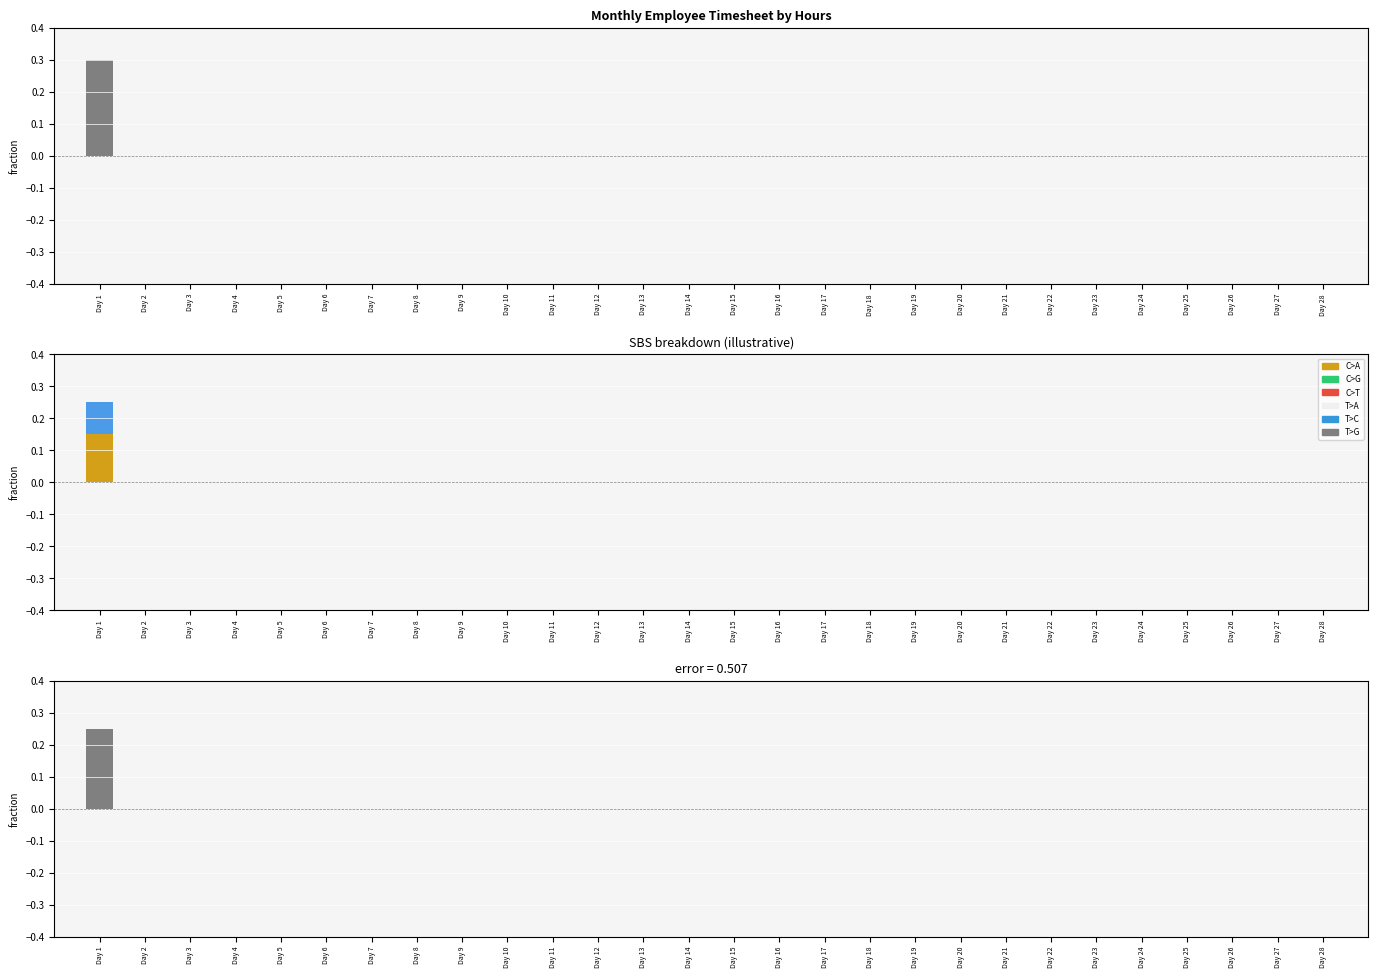

Are the bars horizontal?

No